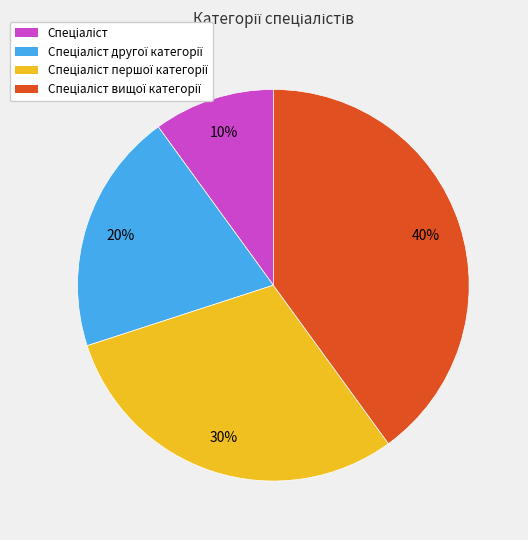

Does any single category account for the majority?

No